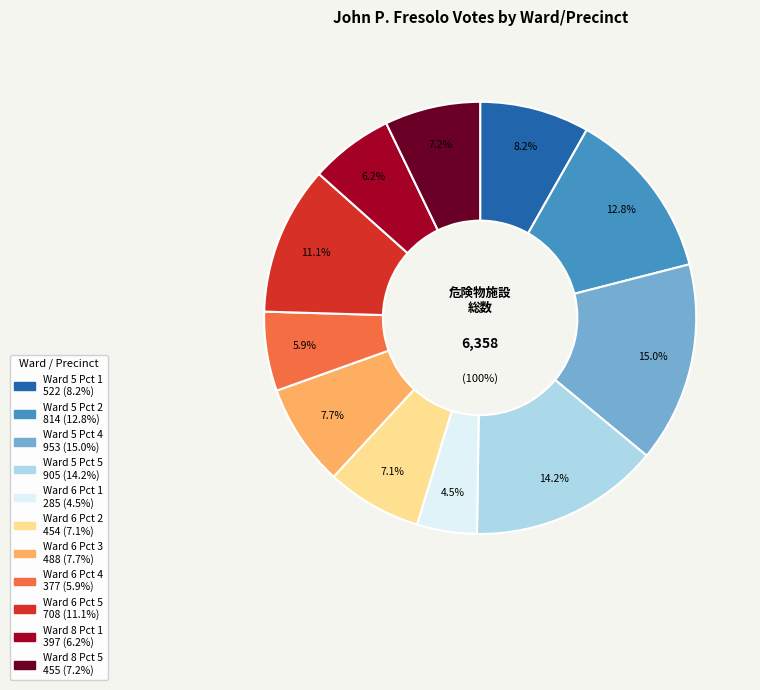

What is the largest slice in the pie chart?

Ward 5 Pct 4